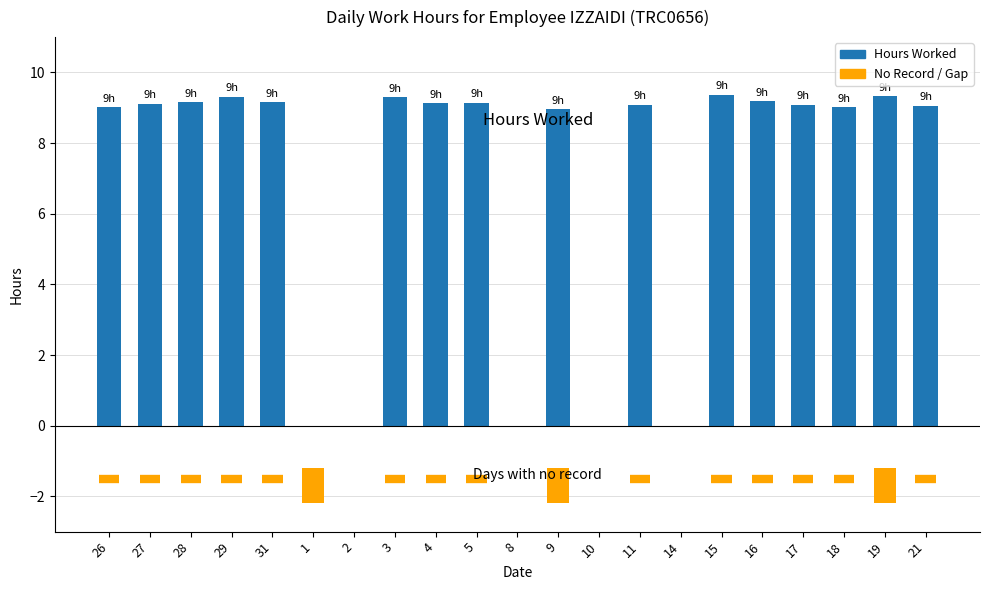

The chart shows a value of 14.6 at 19. True or false?

False